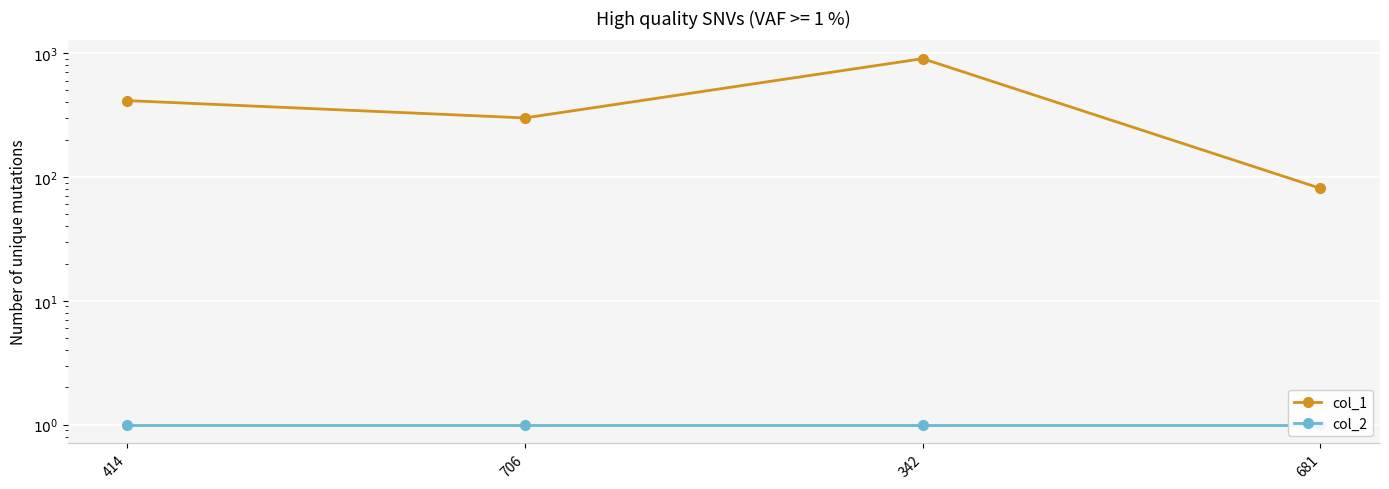

True or false: col_1 and col_2 intersect in this chart.

False